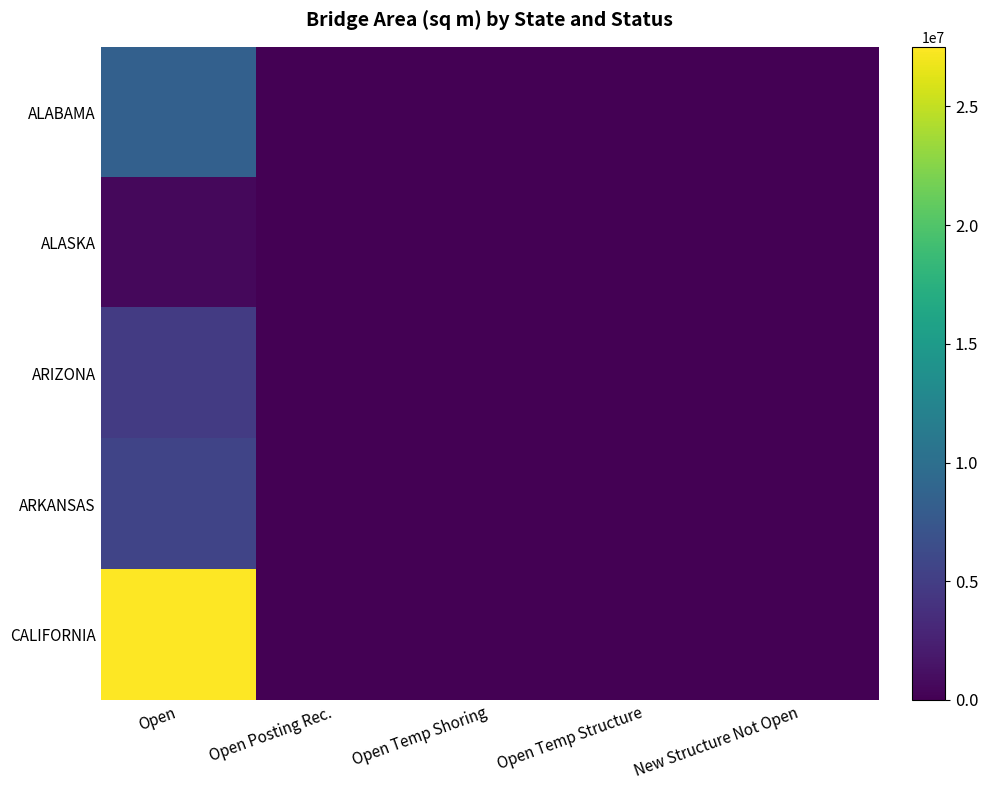

Reading left to right, what are all the values shown in this chart?

ALABAMA: Open=8406472.0	Open Posting Rec.=12146.5	Open Temp Shoring=93532.4	Open Temp Structure=243.5	New Structure Not Open=60.0
ALASKA: Open=596064.0	Open Posting Rec.=5315.1	Open Temp Shoring=1481.5	Open Temp Structure=1889.5	New Structure Not Open=0.0
ARIZONA: Open=4727785.0	Open Posting Rec.=15394.7	Open Temp Shoring=618.3	Open Temp Structure=0.0	New Structure Not Open=9773.7
ARKANSAS: Open=5690306.0	Open Posting Rec.=9758.7	Open Temp Shoring=0.0	Open Temp Structure=828.4	New Structure Not Open=10686.2
CALIFORNIA: Open=27504968.0	Open Posting Rec.=16334.1	Open Temp Shoring=20878.2	Open Temp Structure=814.0	New Structure Not Open=9583.9